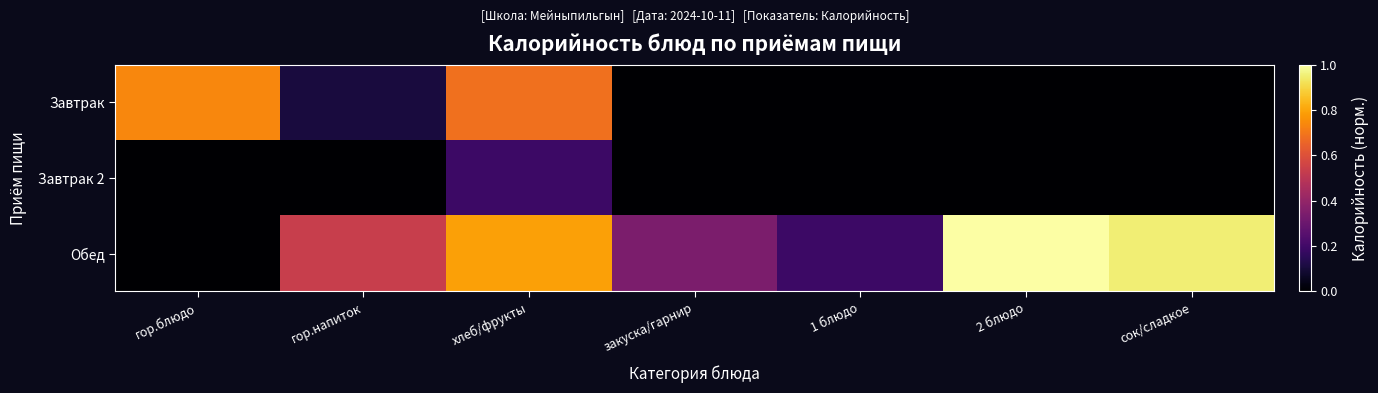

What is the total value across all series at сок/сладкое?

1.0